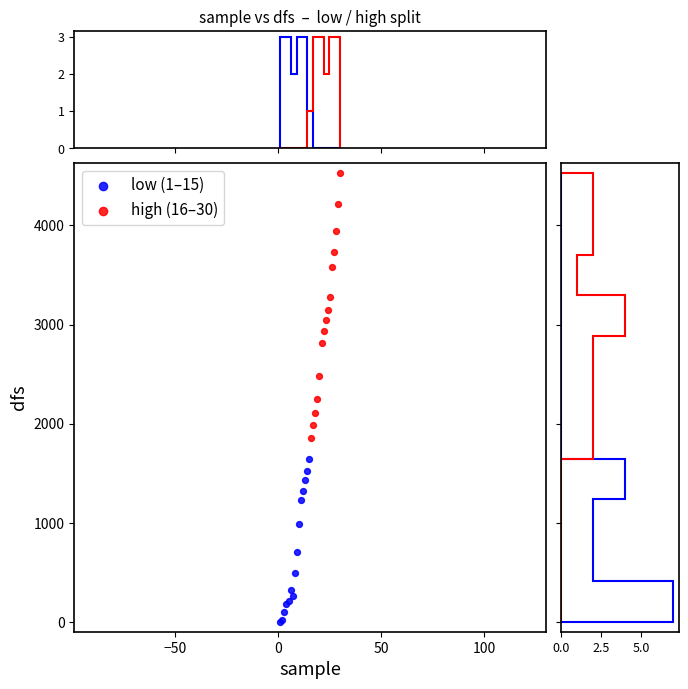

Which series reaches the minimum Y coordinate?

low (1–15)